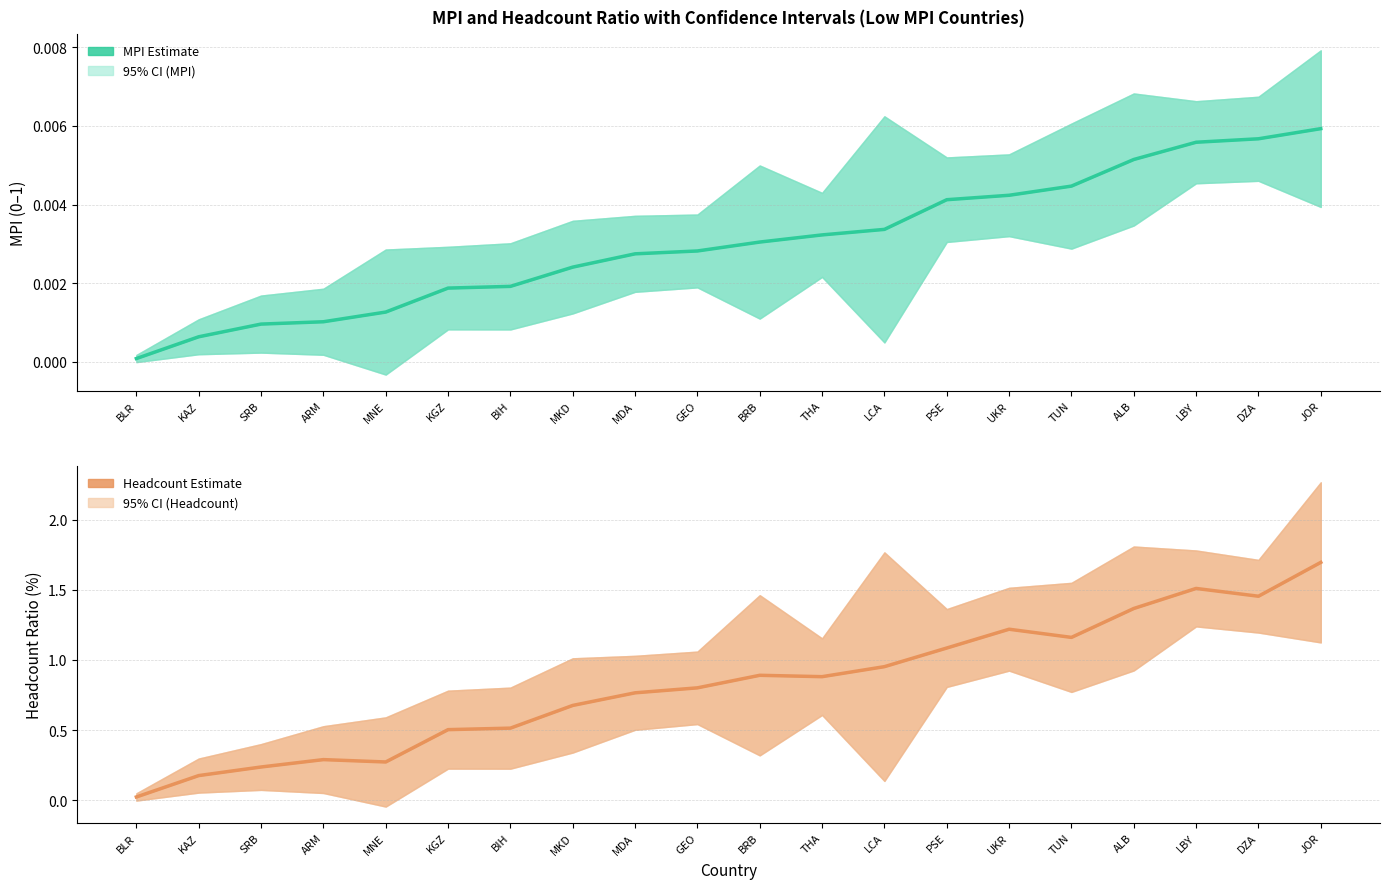

What is the total value across all series at BRB?

0.9